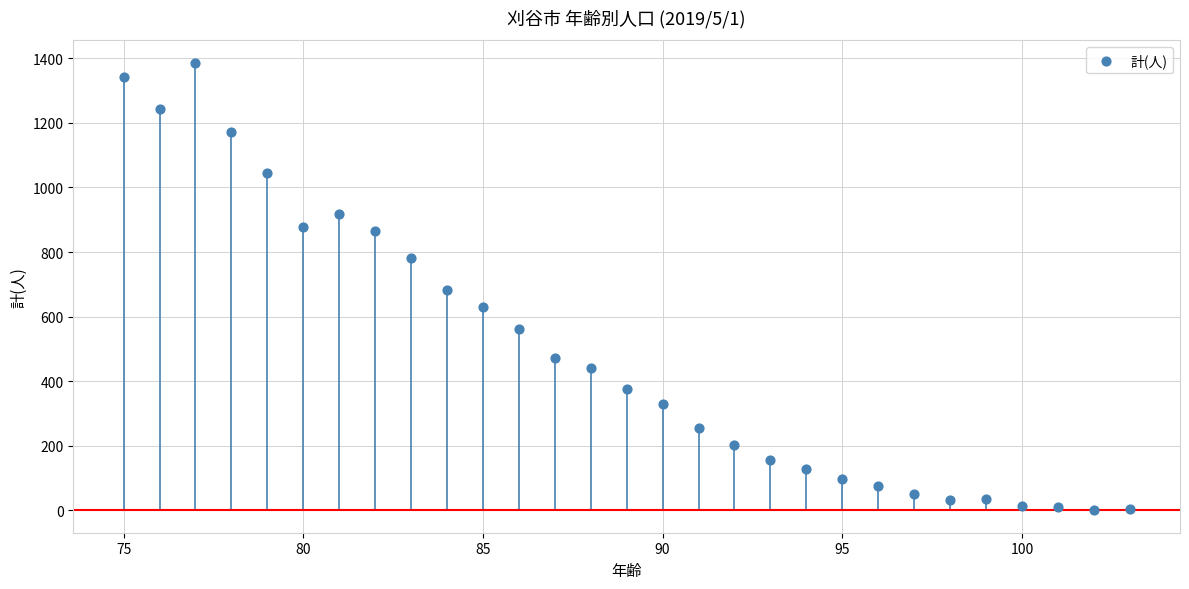

What is the range of X values (max minus min)?

28